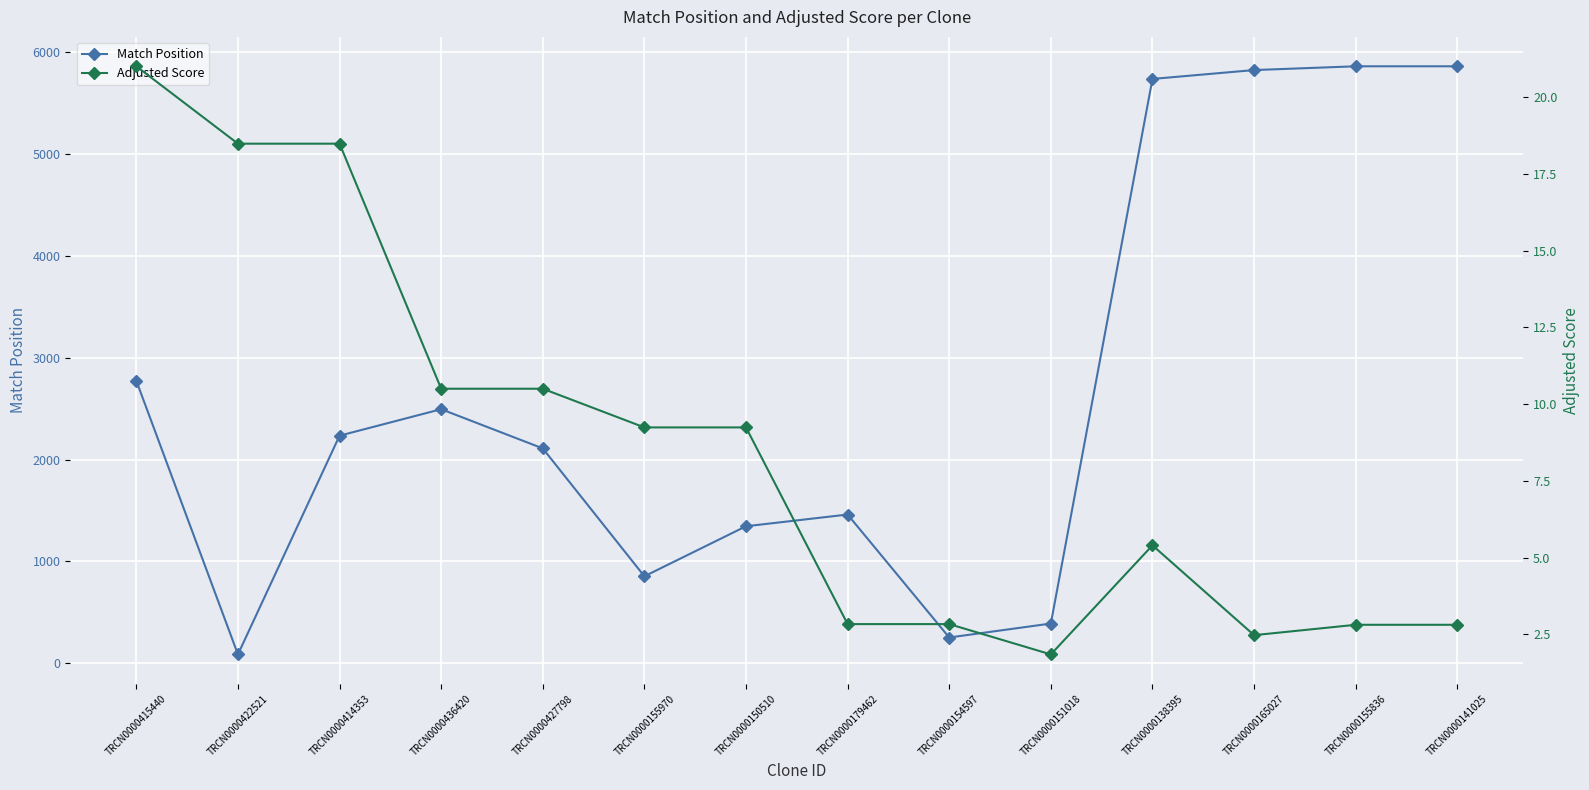

Where is Match Position nearest to the value 2973?

TRCN0000415440